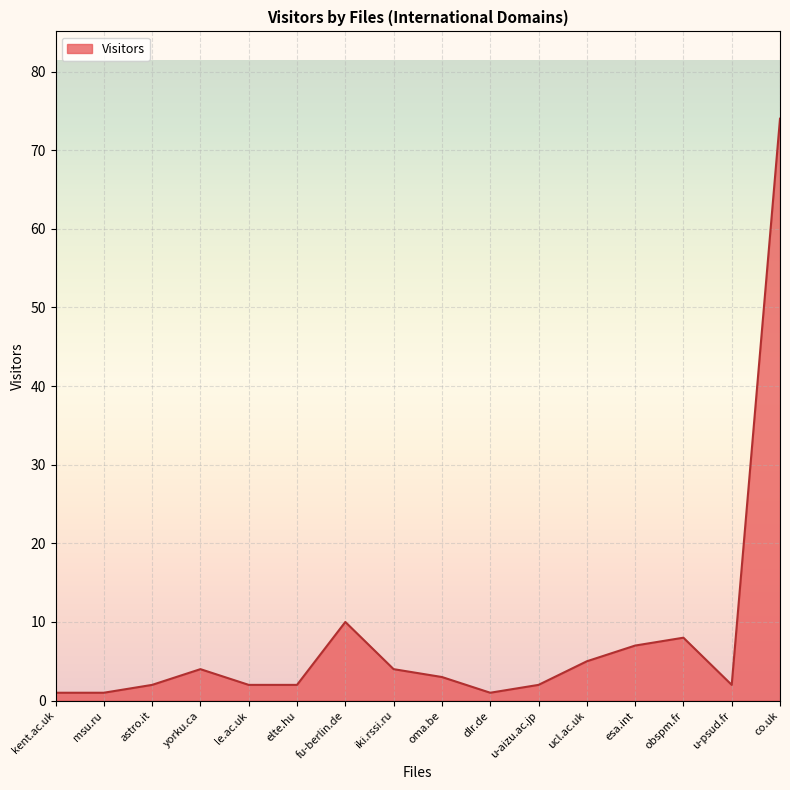

At which label is the value closest to 37?

fu-berlin.de